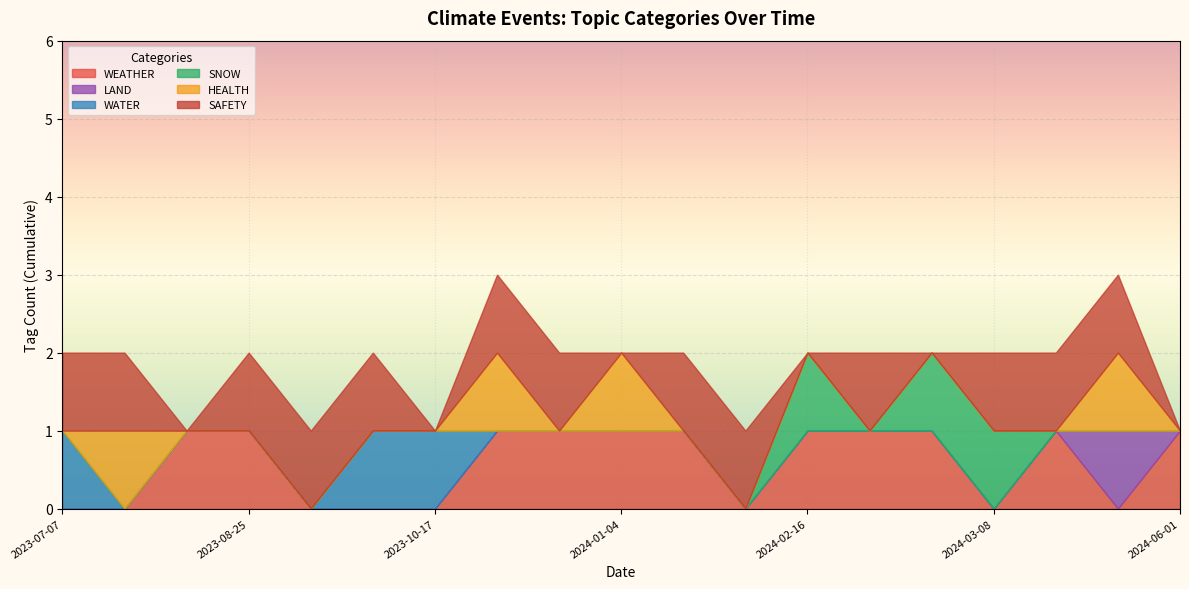

At which category is the sum across all series the highest?

2024-05-27